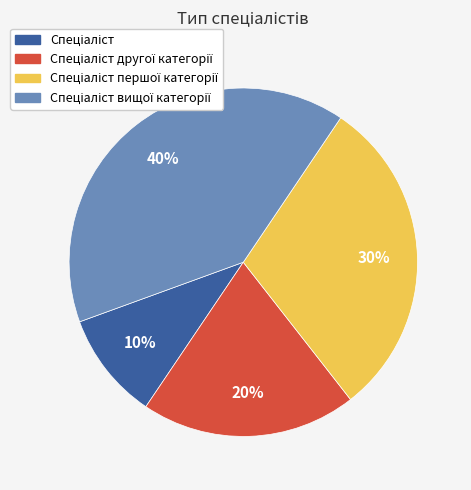

Is there a majority slice in this chart?

No